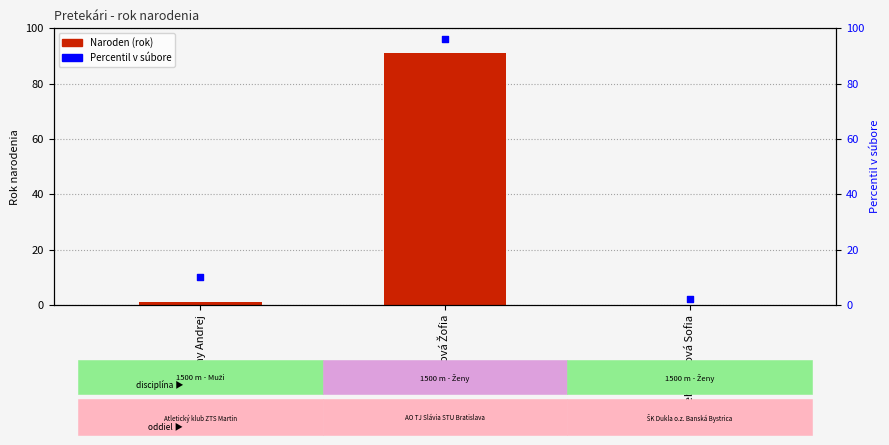

At how many categories does at least one series exceed 72?

1